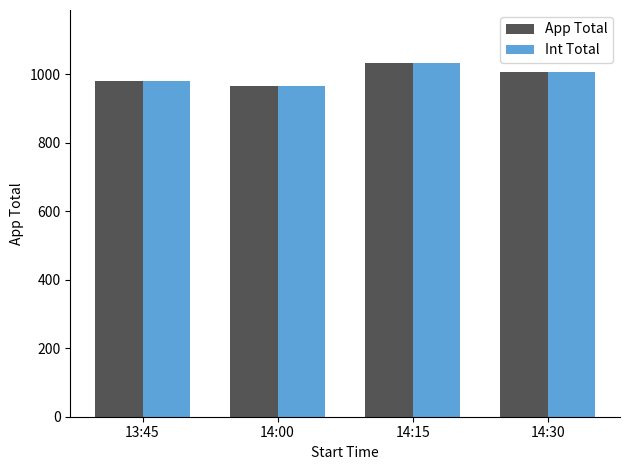

What is the sum of all App Total values?

3982